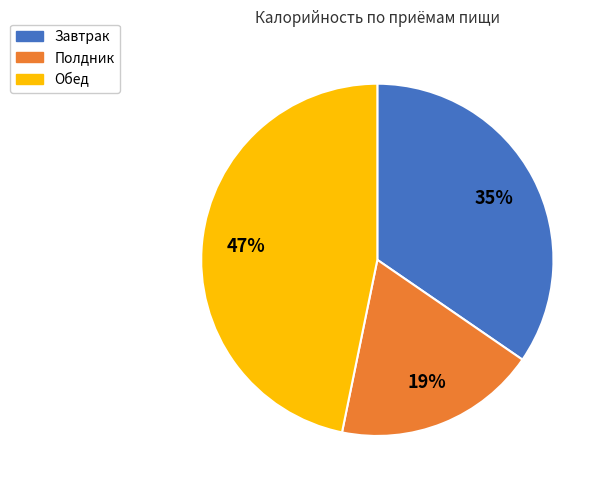

What is the largest slice in the pie chart?

Обед